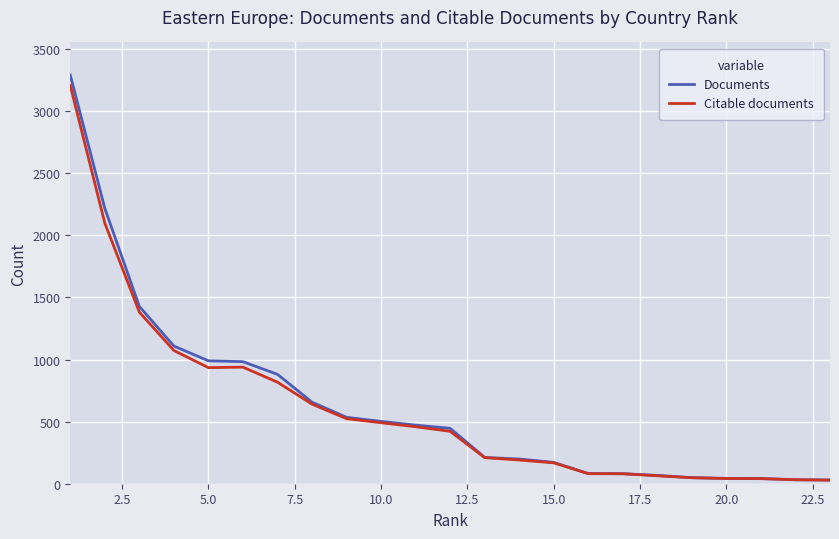

Which series has the widest spread of values?

Documents